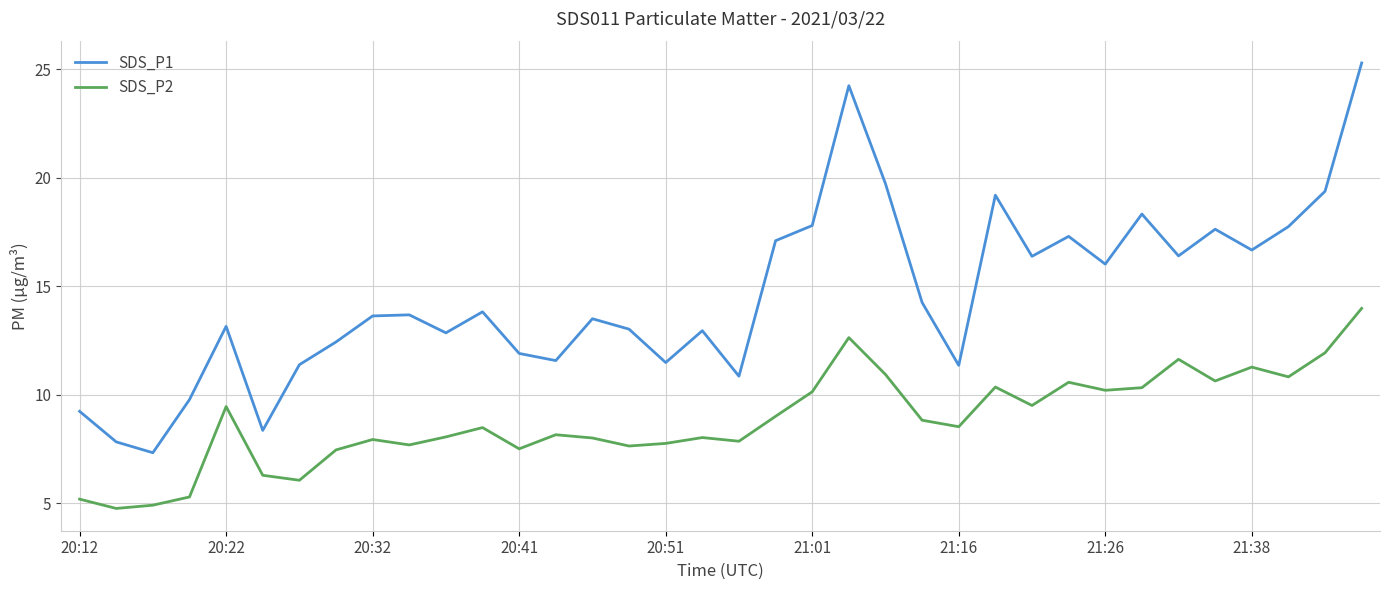

Which series has the widest spread of values?

SDS_P1